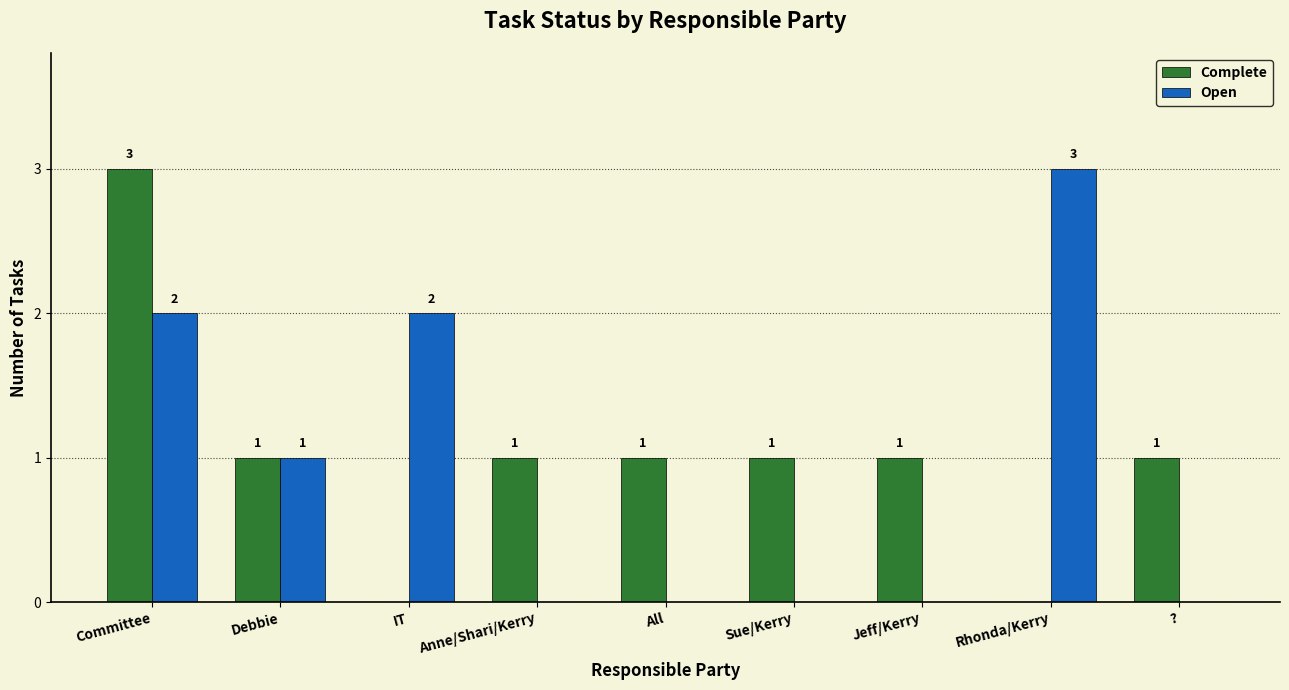

What is the greatest value displayed?

3